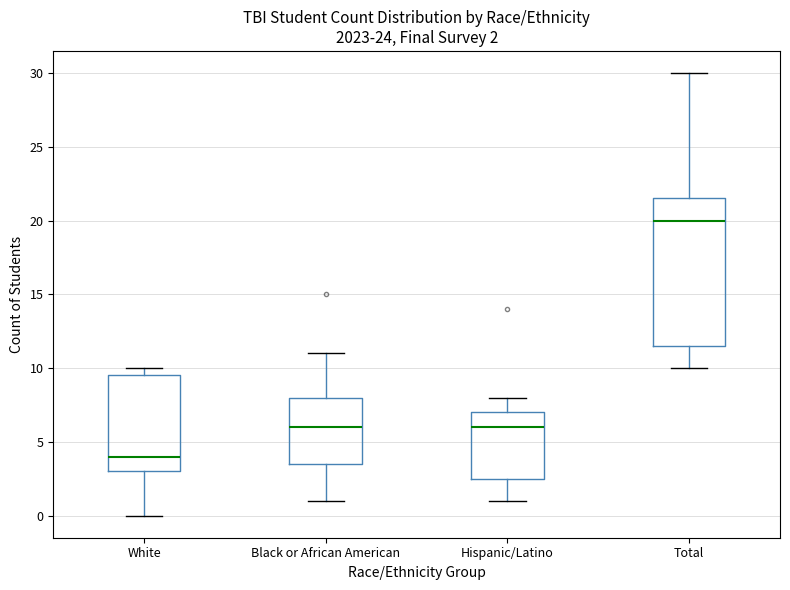

Comparing the boxes themselves (not the whiskers), which one is the tallest?

Total